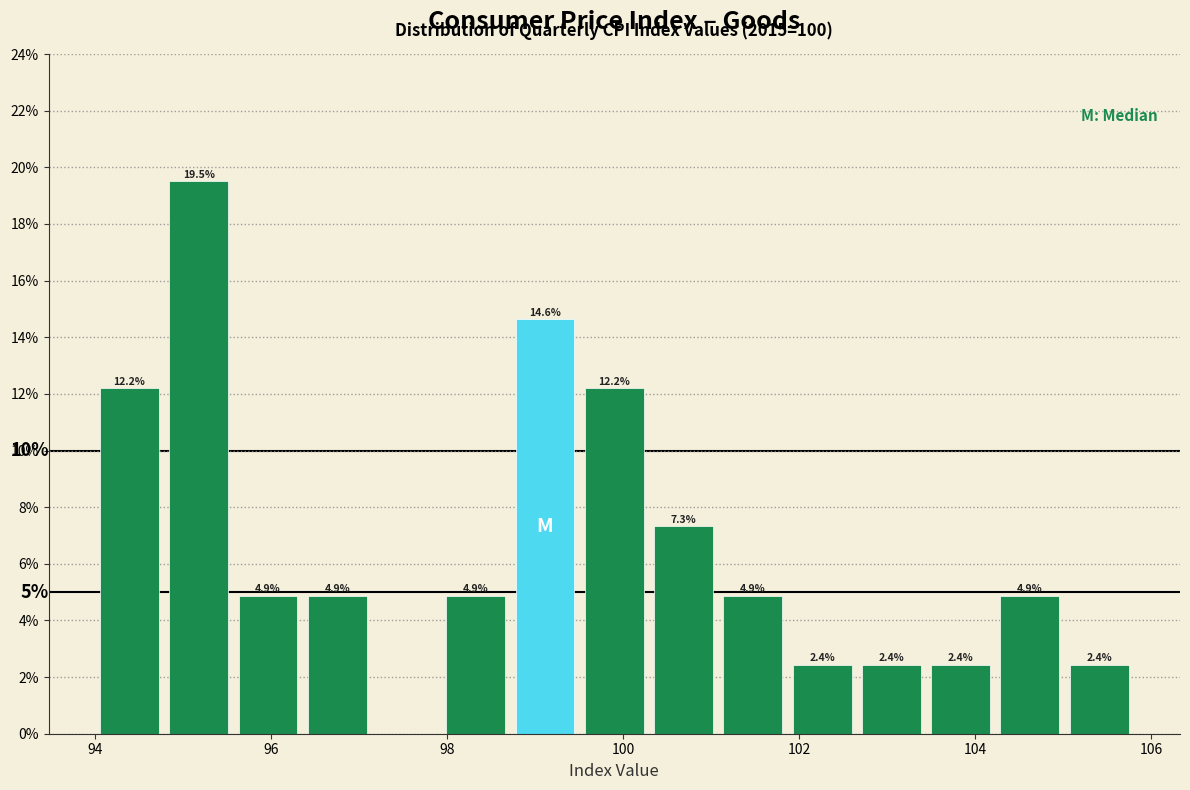

Read against the x-axis, roughly where is the centre of the tallest bar?

95.2